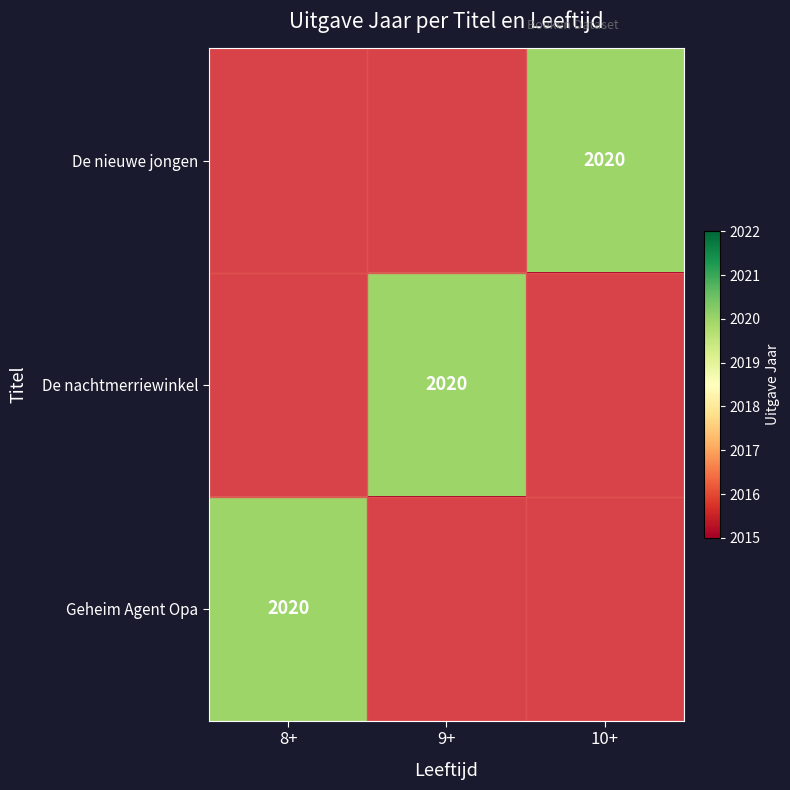

Is it true that De nieuwe jongen equals 757 at 10+?

False